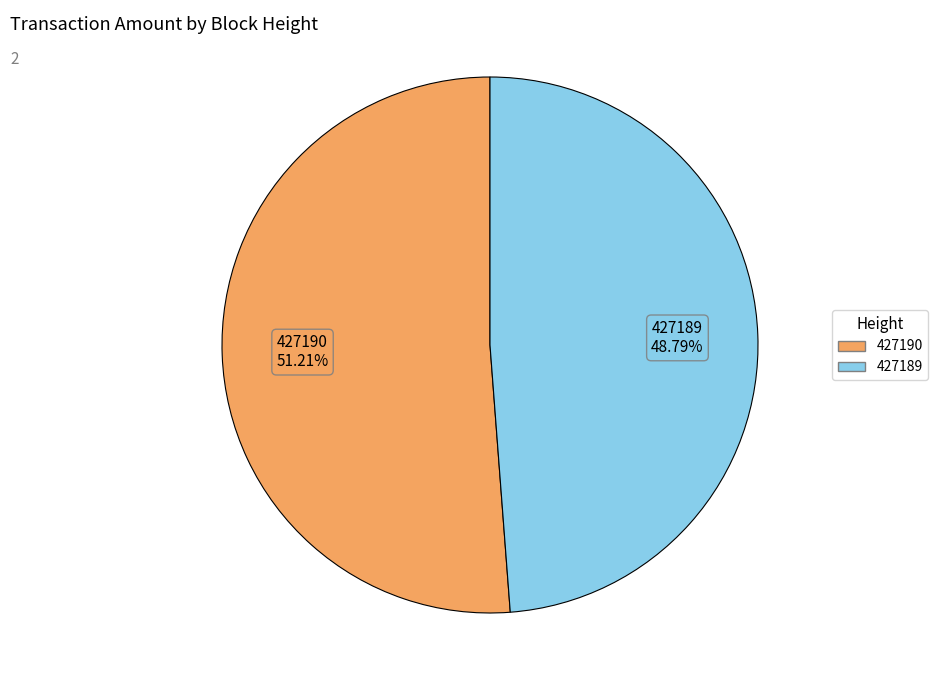

To the nearest percent, what portion does 427189 represent?

49%